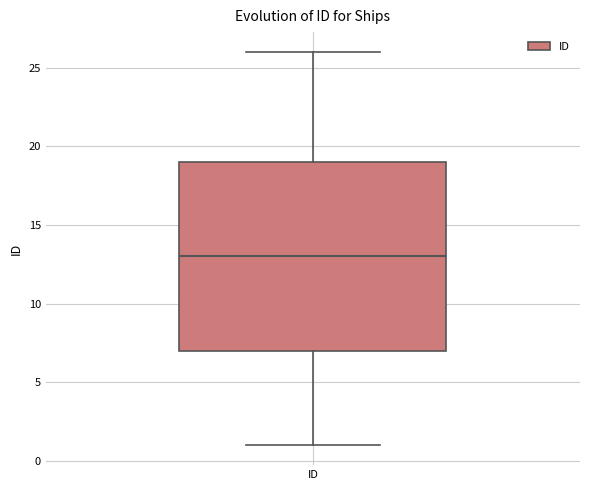

Transcribe this box plot: give where the median line is, the range the box spans, and where the two whiskers end, as read against the y-axis. The values are not printed on the chart, so give them approximately, as read against the axis.

median 13, box 7 to 19, whiskers 1 to 26